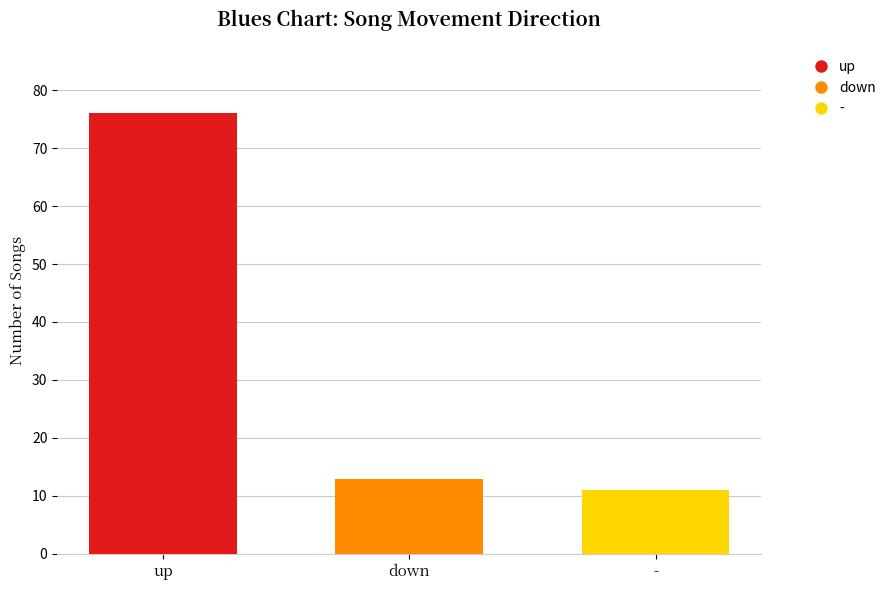

The value of down at down is 22. True or false?

False